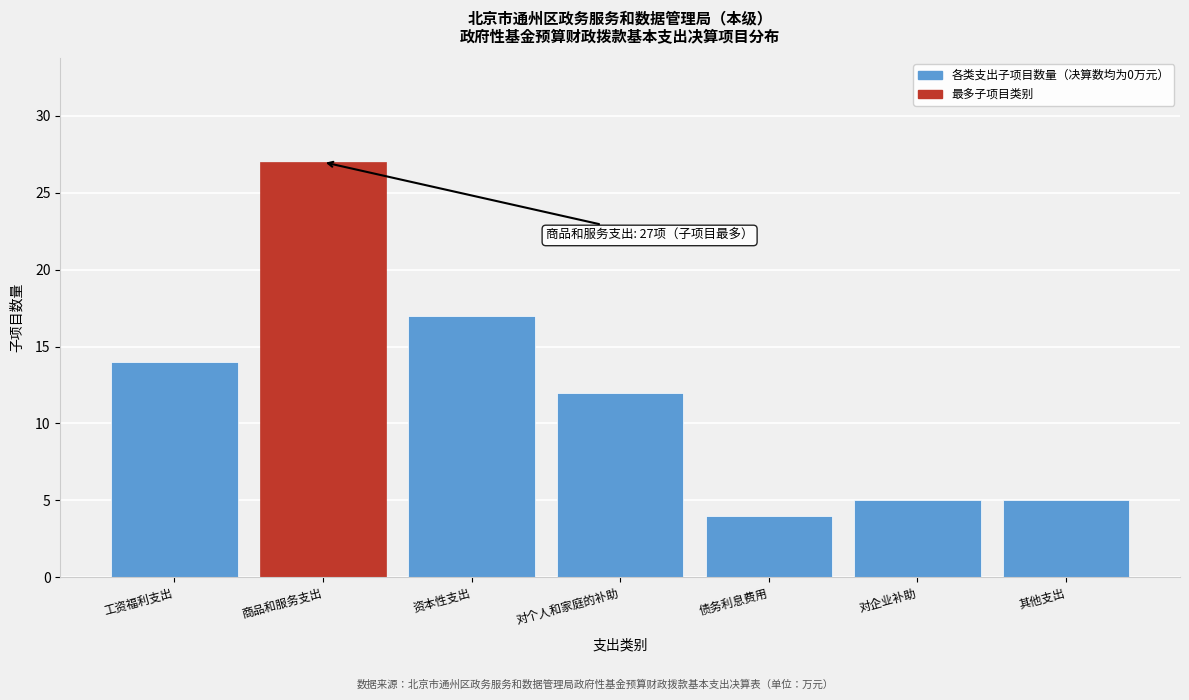

Reading right to left, transcribe all the data shown in this chart.

其他支出=5	对企业补助=5	债务利息费用=4	对个人和家庭的补助=12	资本性支出=17	商品和服务支出=27	工资福利支出=14